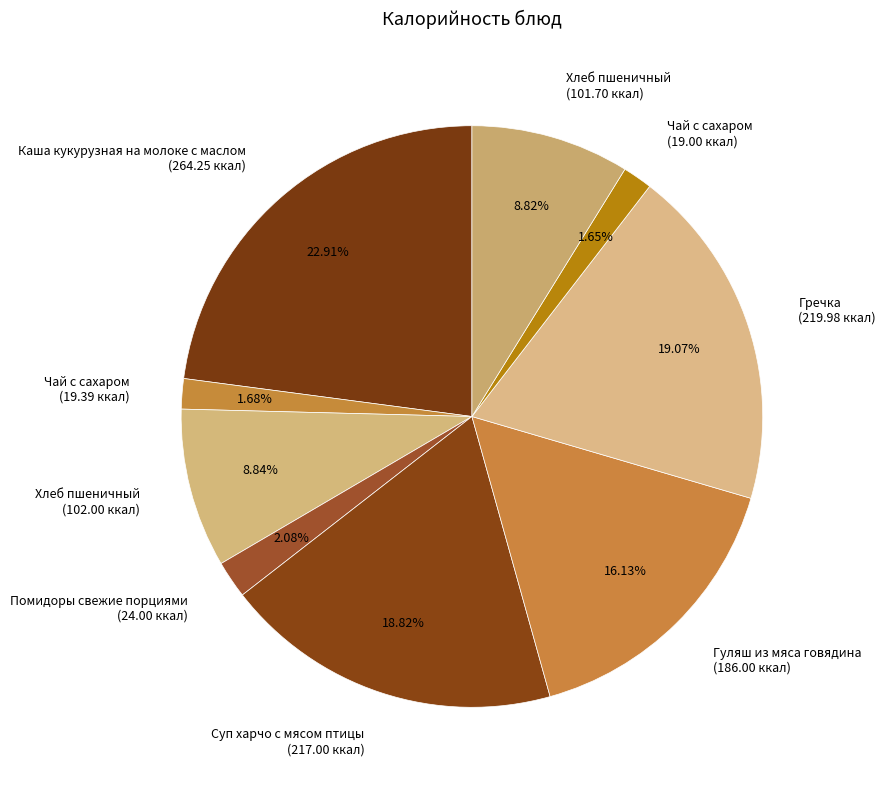

To the nearest percent, what is the difference between the largest and smallest slice percentages?

21%